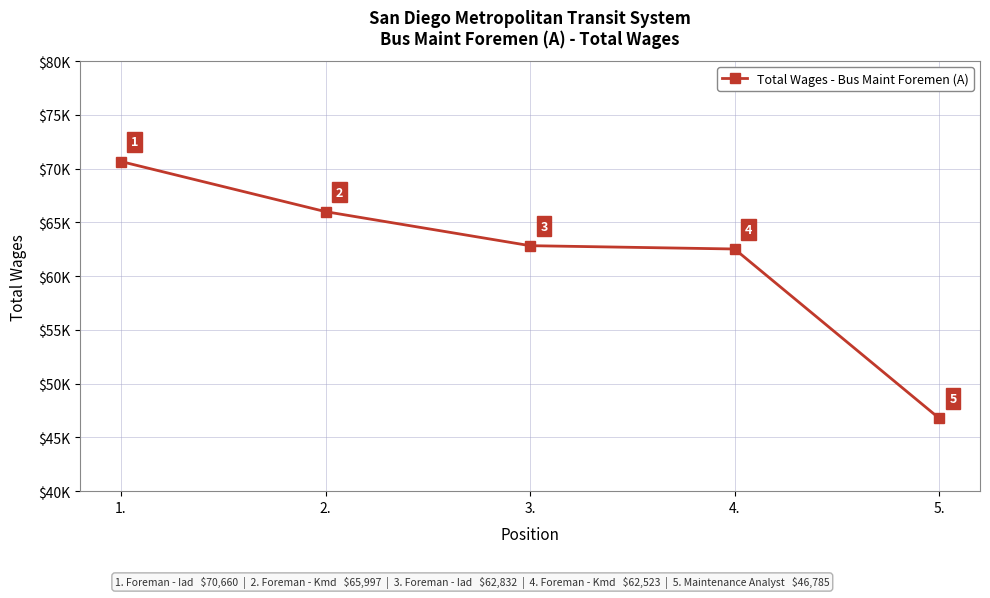

Does the chart have visible grid lines?

Yes